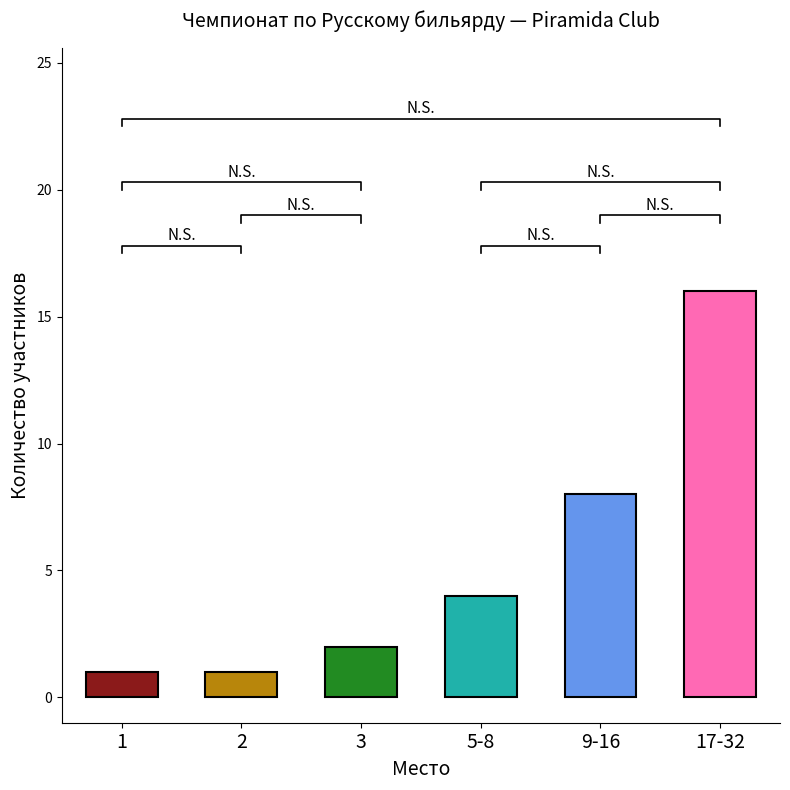

Which label corresponds to the smallest value in the chart?

1